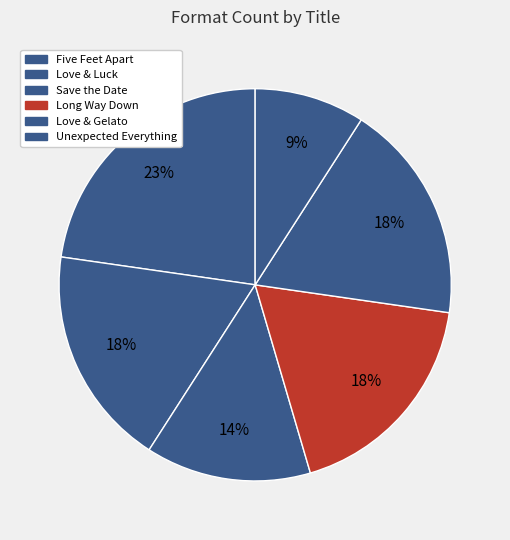

To the nearest percent, what percentage of the pie is Long Way Down?

18%